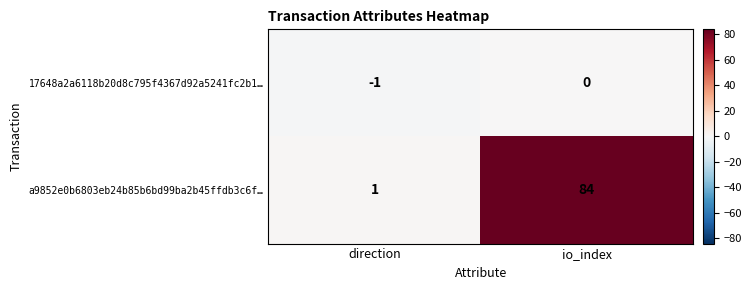

Which category has the lowest value in the a9852e0b6803eb24b85b6bd99ba2b45ffdb3c6f… series?

direction